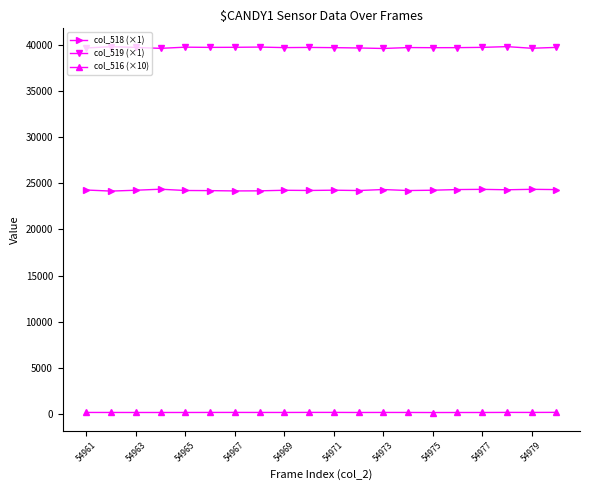

How many data points does each series have?

20